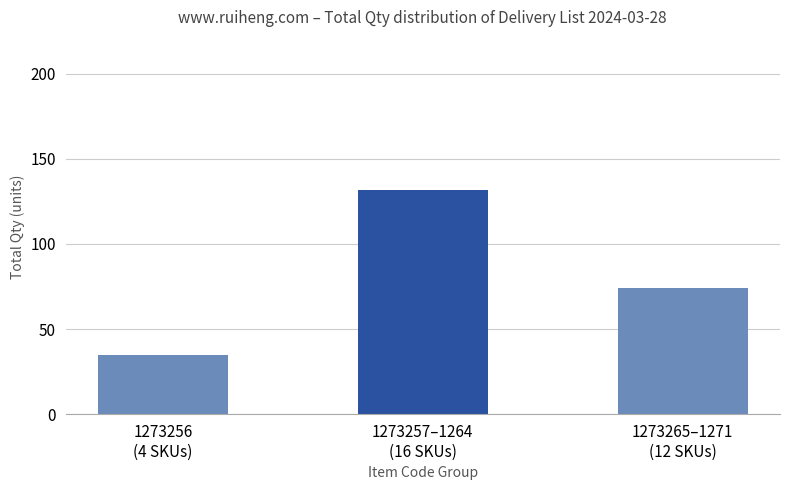

Does the chart contain any negative values?

No